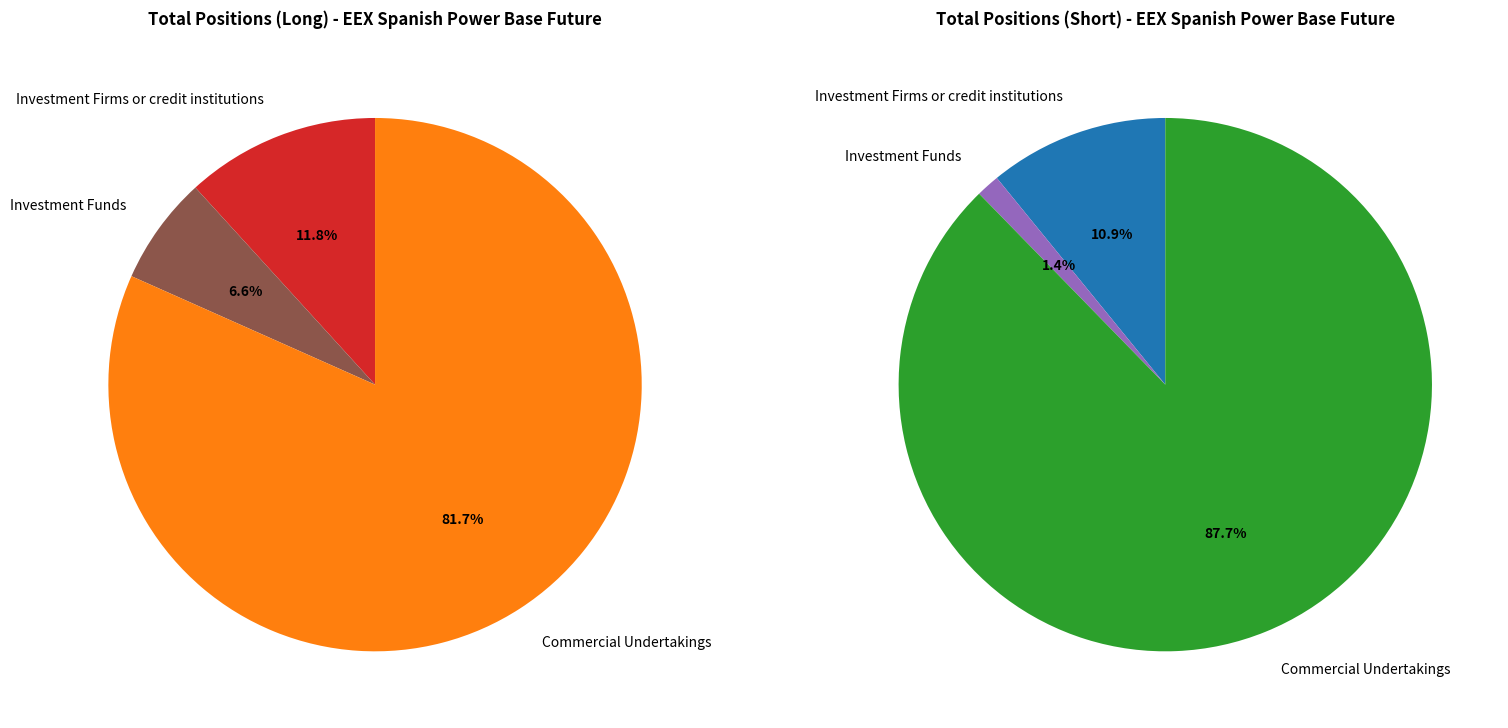

The Commercial Undertakings slice represents 93% of the pie. True or false?

False